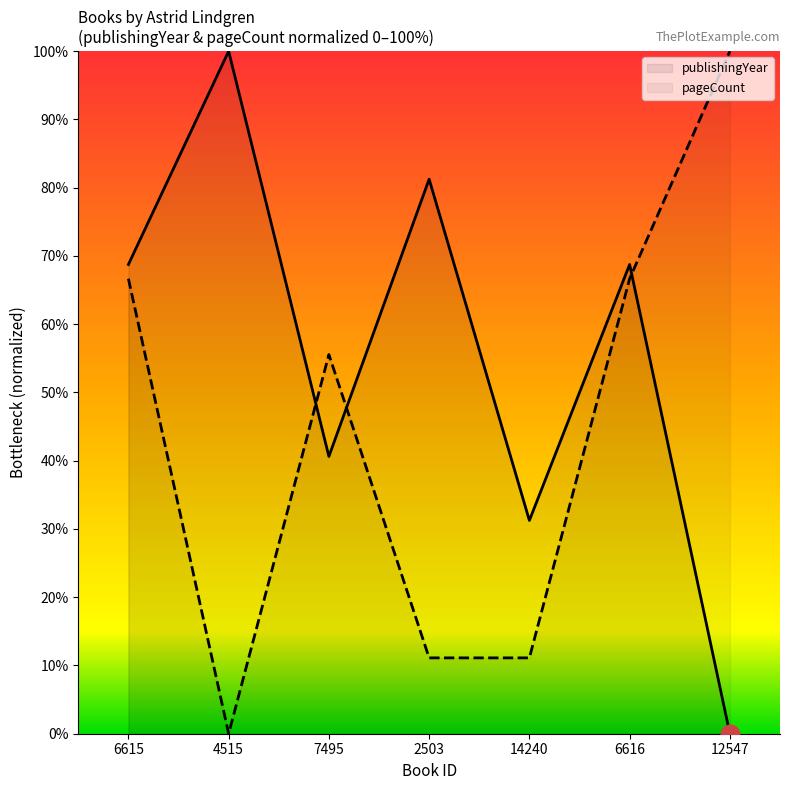

Which series reaches the minimum Y coordinate?

publishingYear